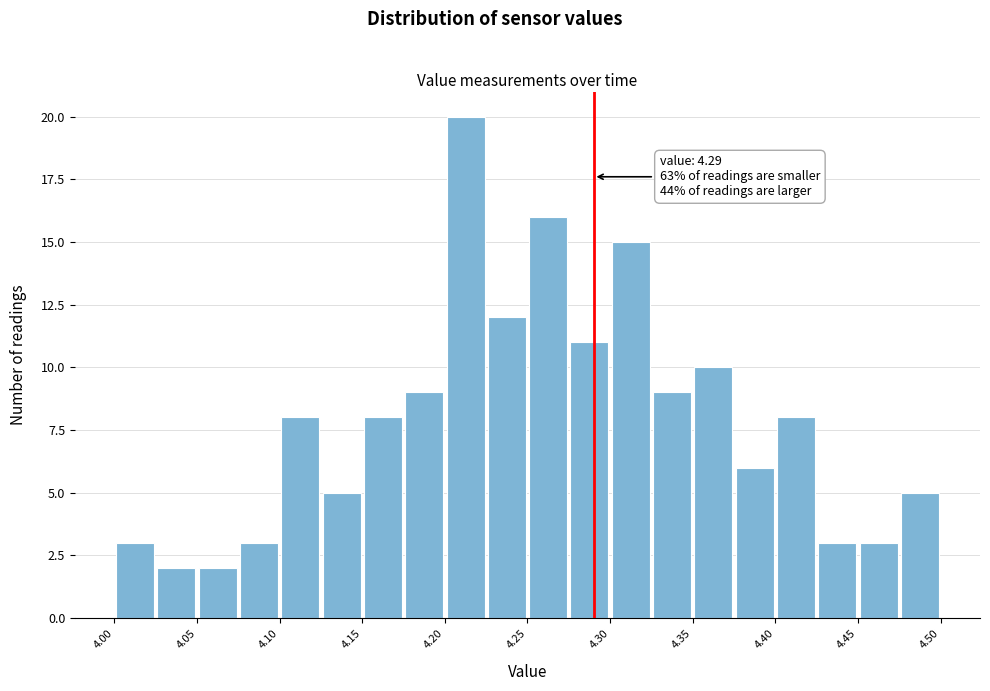

Over which range of the x-axis is the bar tallest?

4.200 to 4.225